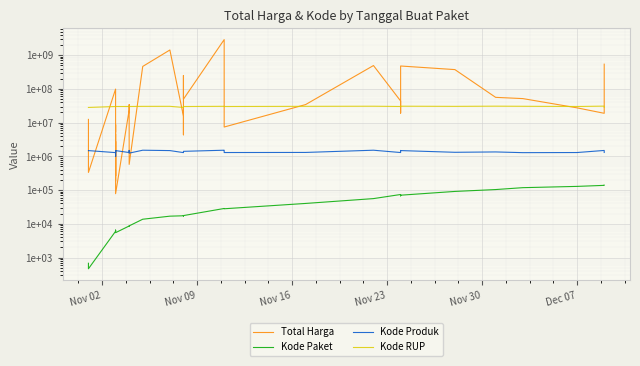

At Nov 02, list the series in order from largest to smallest.

Kode RUP, Total Harga, Kode Produk, Kode Paket